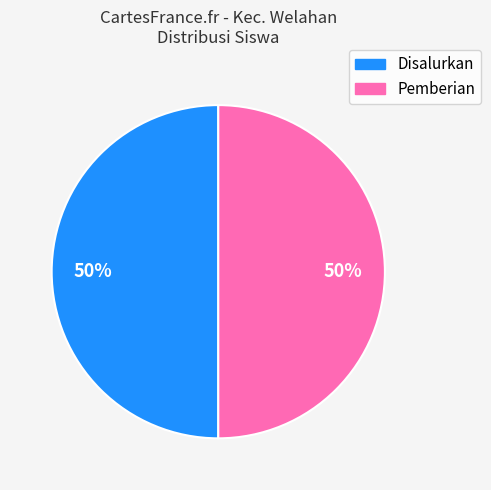

To the nearest percent, what is the combined percentage of Disalurkan and Pemberian?

100%